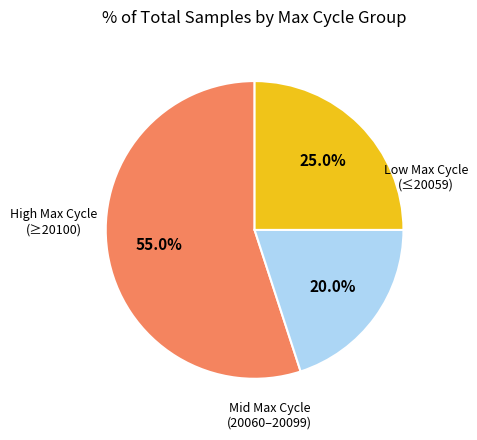

How many slices are in this pie chart?

3